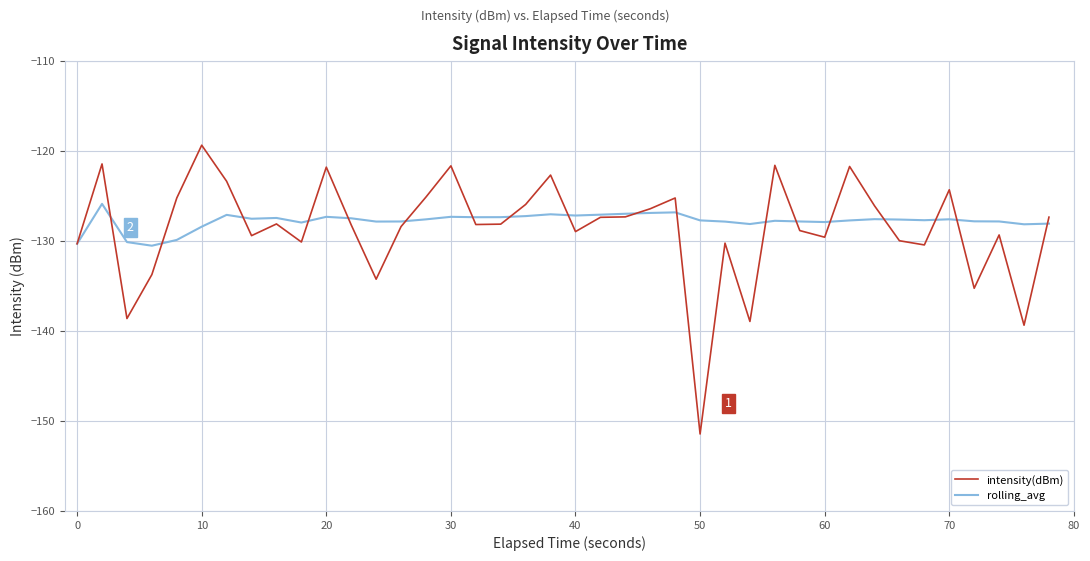

What is the minimum value shown in the chart?

-151.4